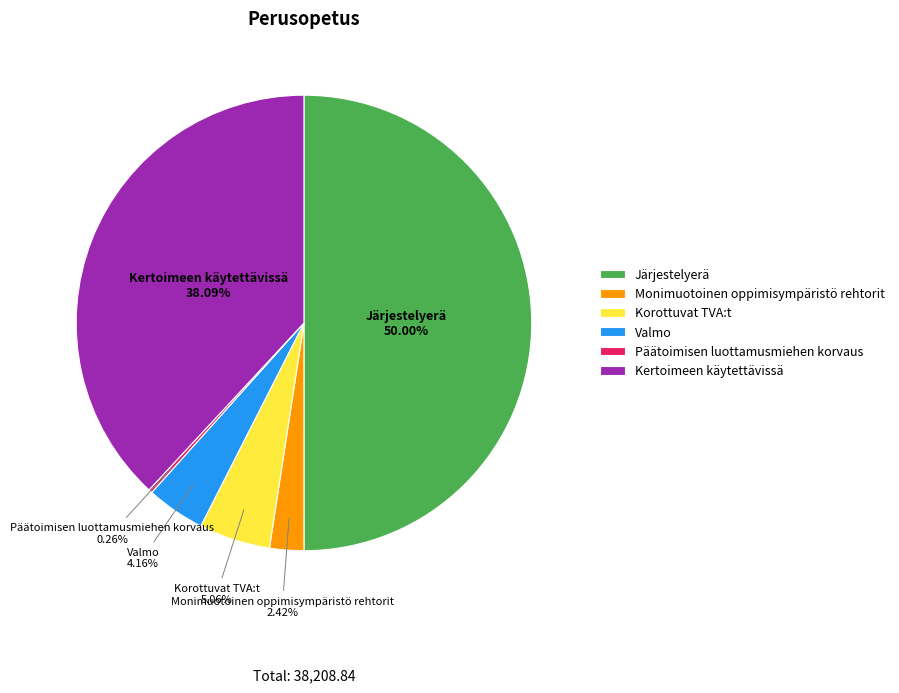

What is the largest slice in the pie chart?

Järjestelyerä